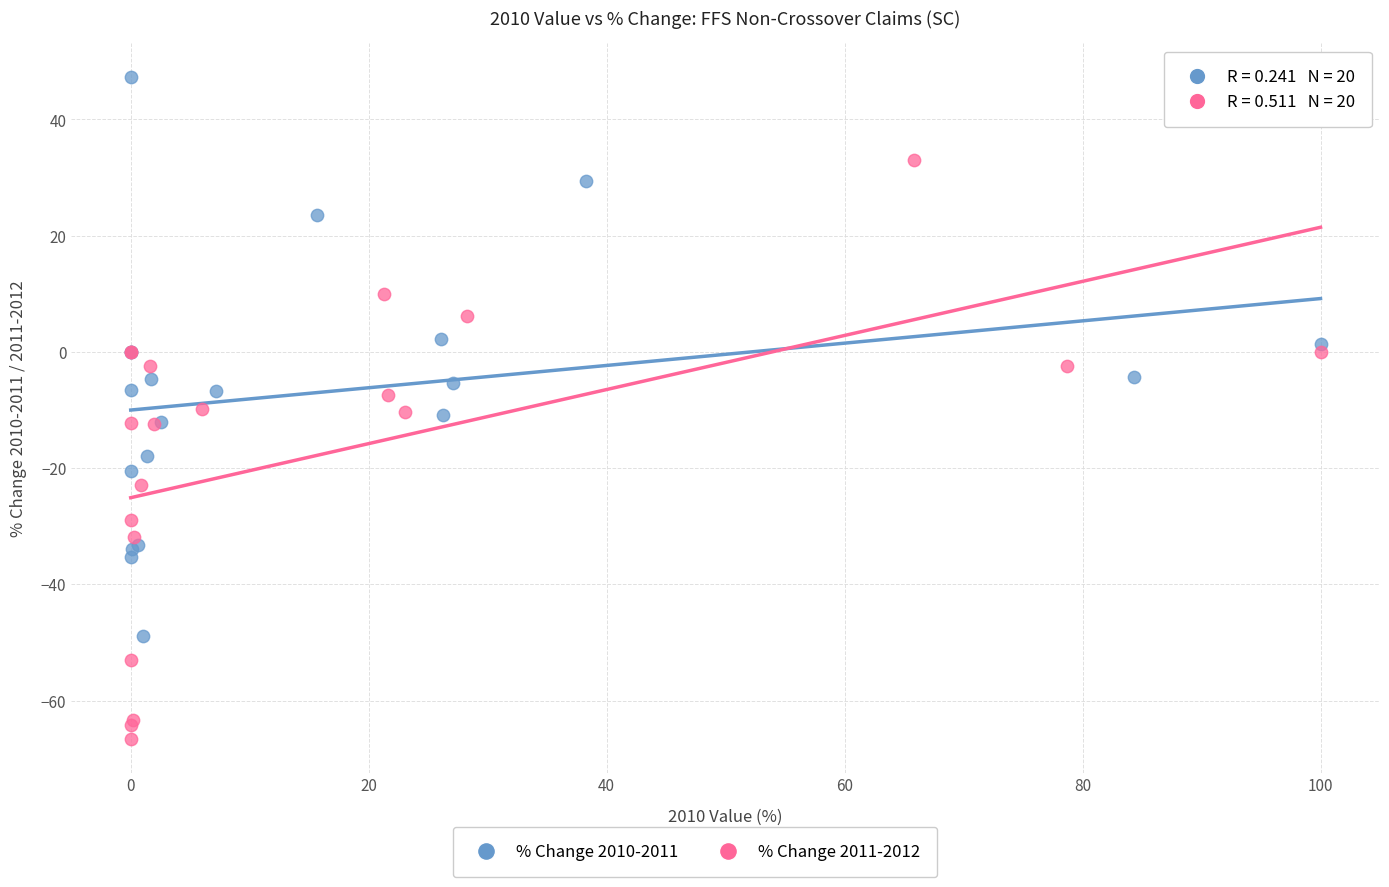

Which series contains the lowest Y value?

% Change 2011-2012